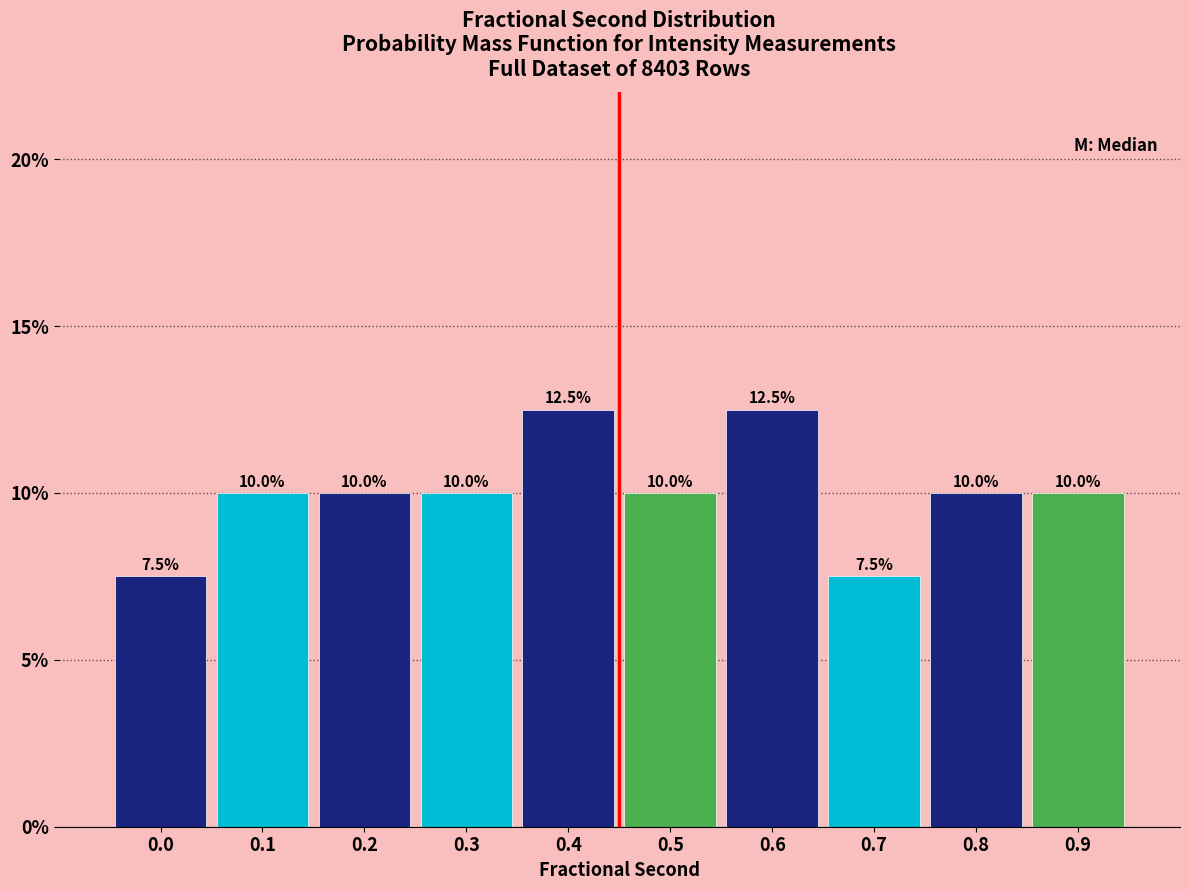

Reading left to right, what are all the values shown in this chart?

7.5	10.0	10.0	10.0	12.5	10.0	12.5	7.5	10.0	10.0